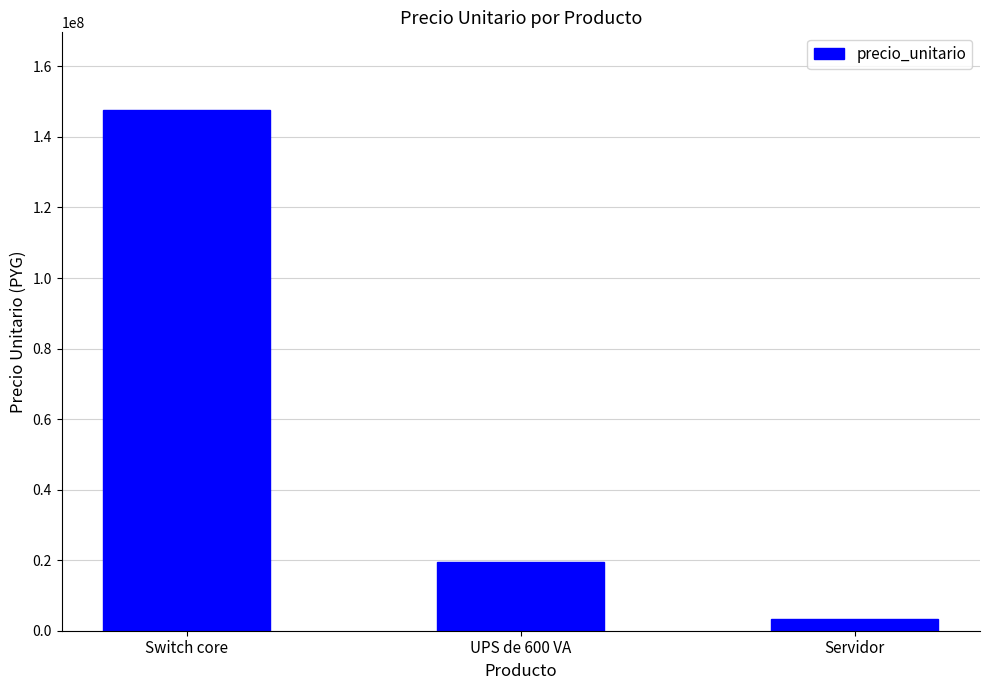

True or false: the data shows 51701300 at Switch core.

False